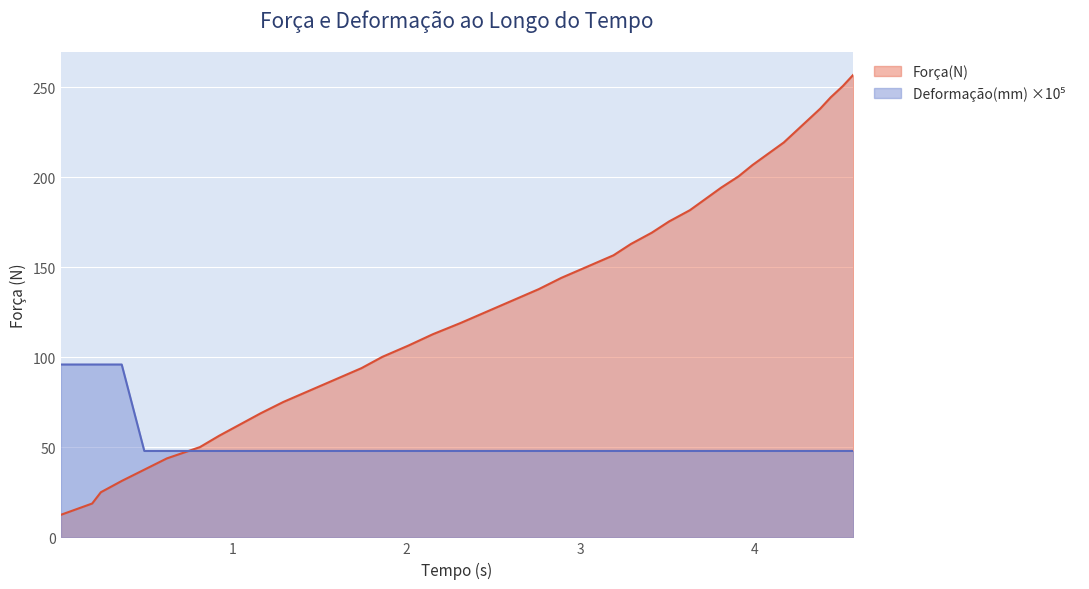

At which label does Força(N) first exceed 137?

2.76